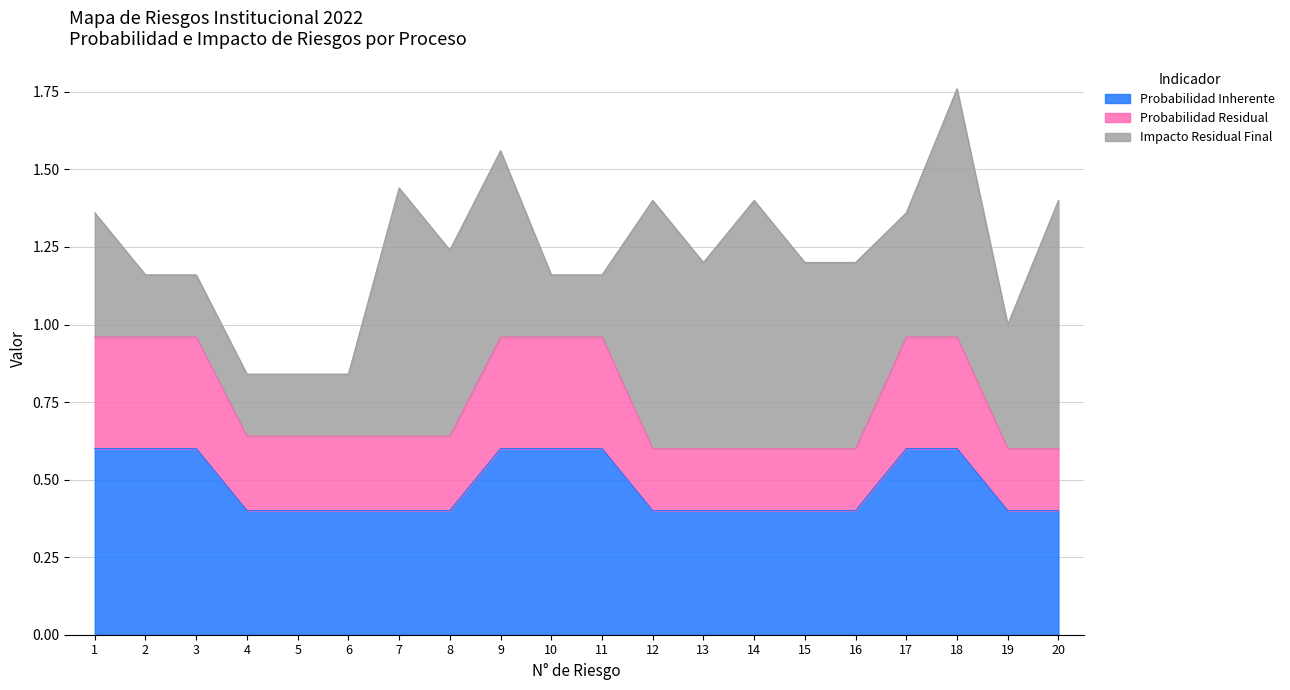

At how many categories does at least one series exceed 0?

20